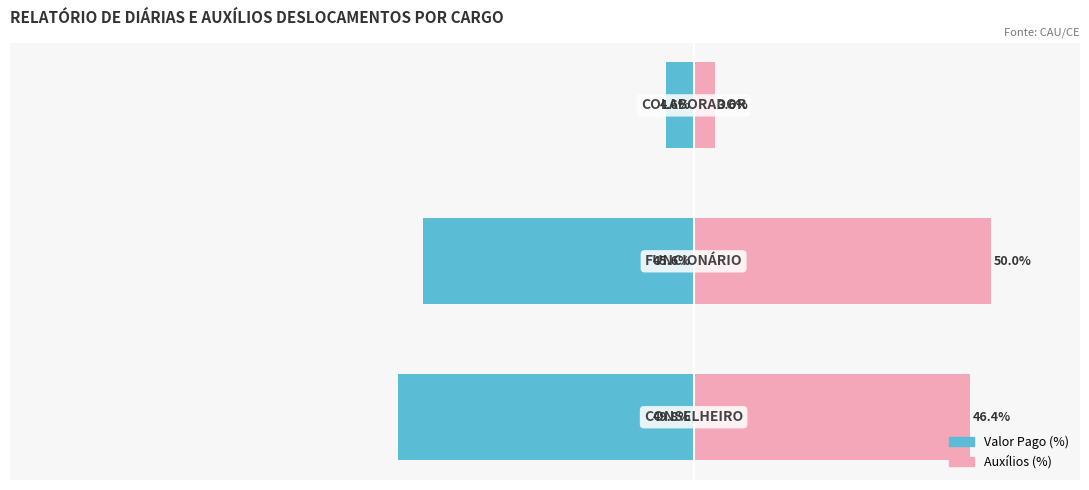

What is the value of the Auxílios (%) bar at the 2nd from the left?

50.0